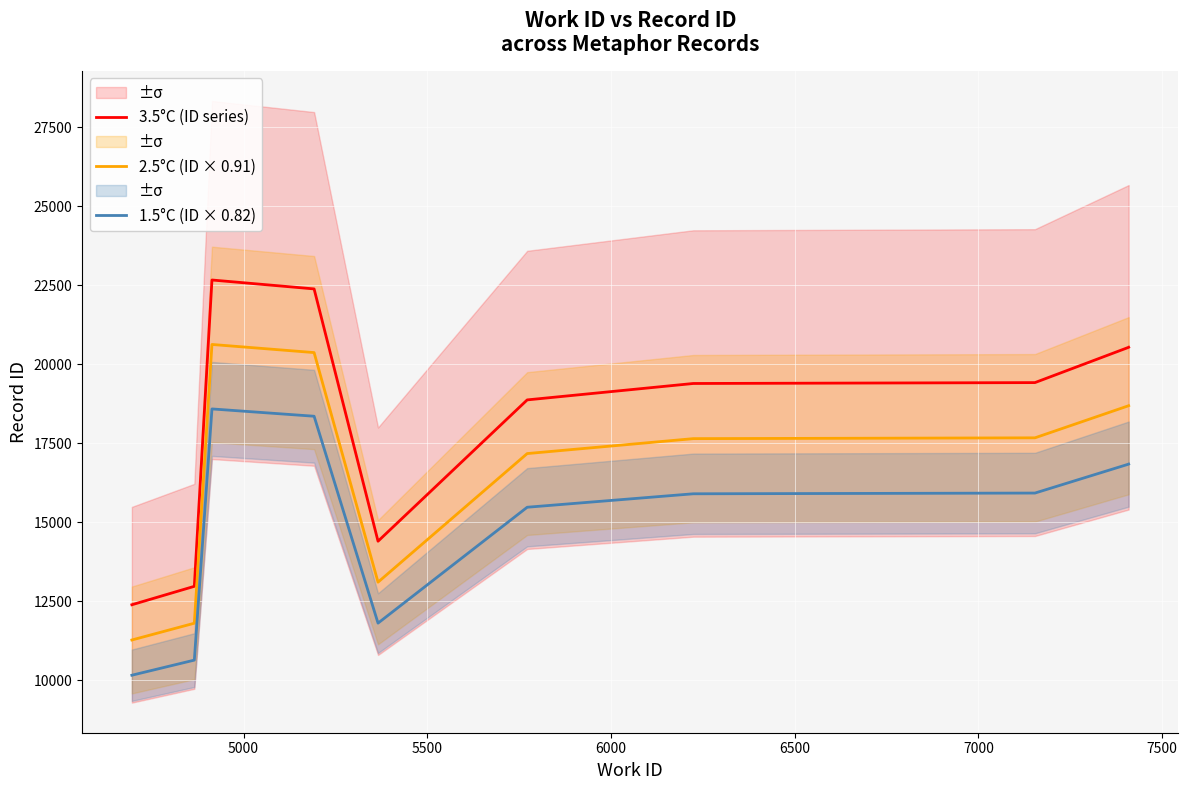

Reading right to left, transcribe all the data shown in this chart.

3.5°C (ID series): 20532.0	20526.0	19414.0	19386.0	18867.0	14396.0	22378.0	22660.0	12969.0	12386.0
2.5°C (ID × 0.91): 18684.1	18678.7	17666.7	17641.3	17169.0	13100.4	20364.0	20620.6	11801.8	11271.3
1.5°C (ID × 0.82): 16836.2	16831.3	15919.5	15896.5	15470.9	11804.7	18350.0	18581.2	10634.6	10156.5